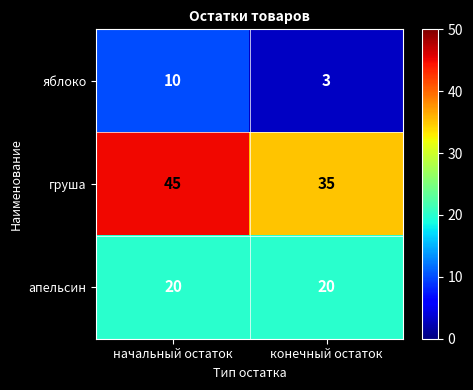

How many distinct data groups are displayed?

3